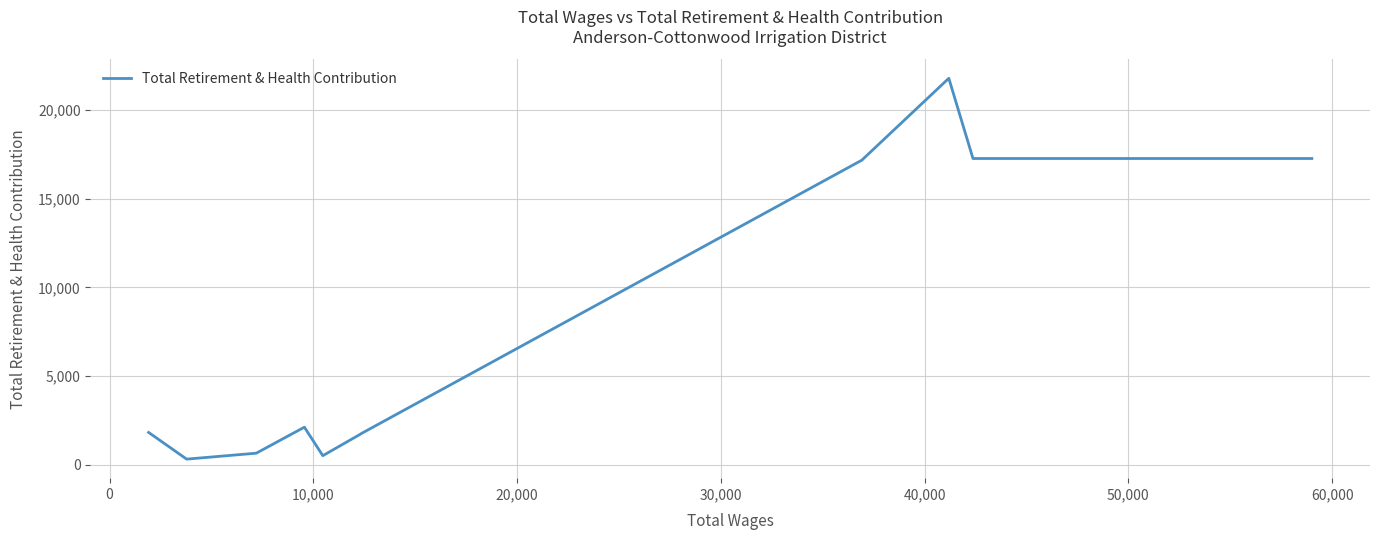

What is the greatest value displayed?

21792